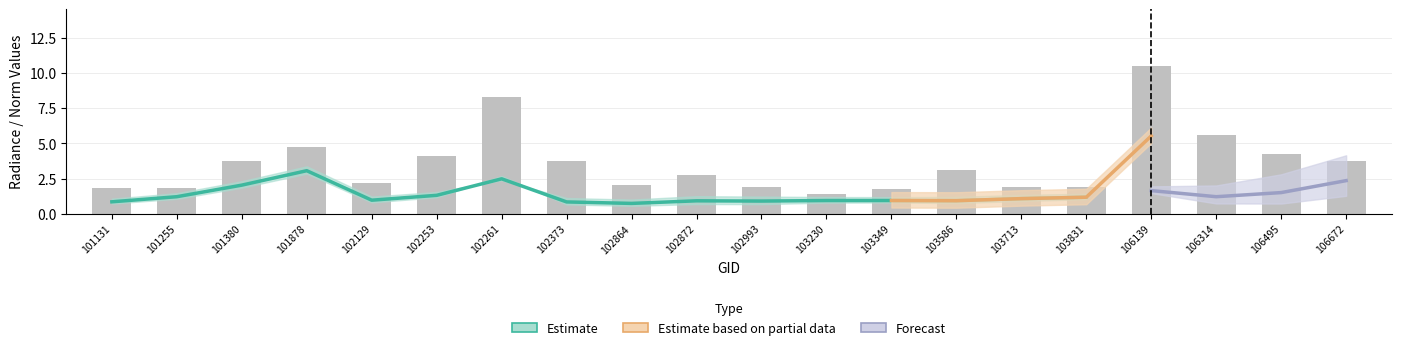

Which category has the lowest value in the rade9_aggzone_norm series?

102864